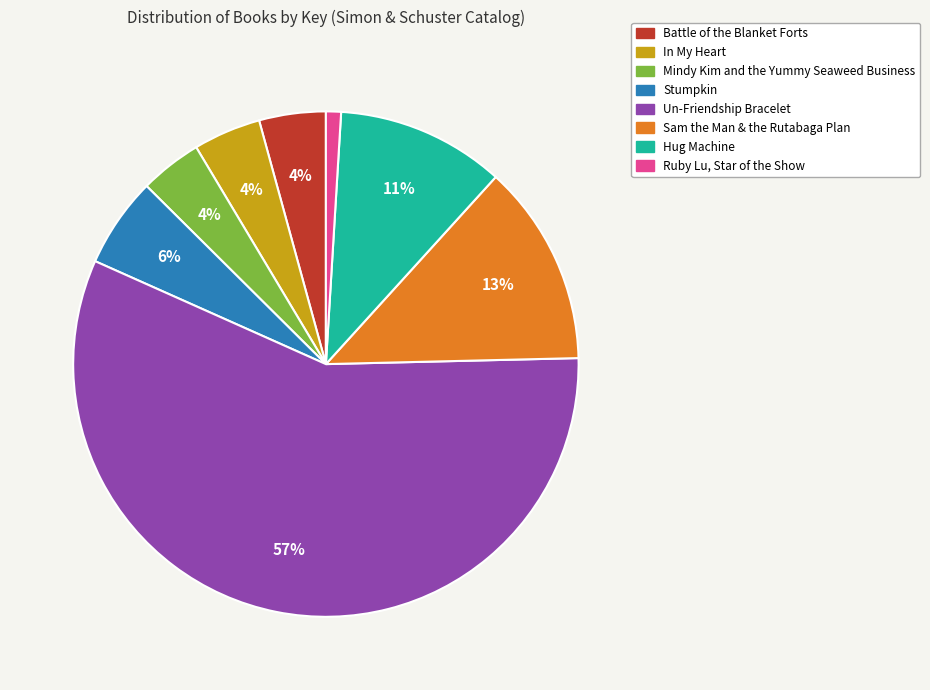

Which has a higher value, In My Heart or Sam the Man & the Rutabaga Plan?

Sam the Man & the Rutabaga Plan